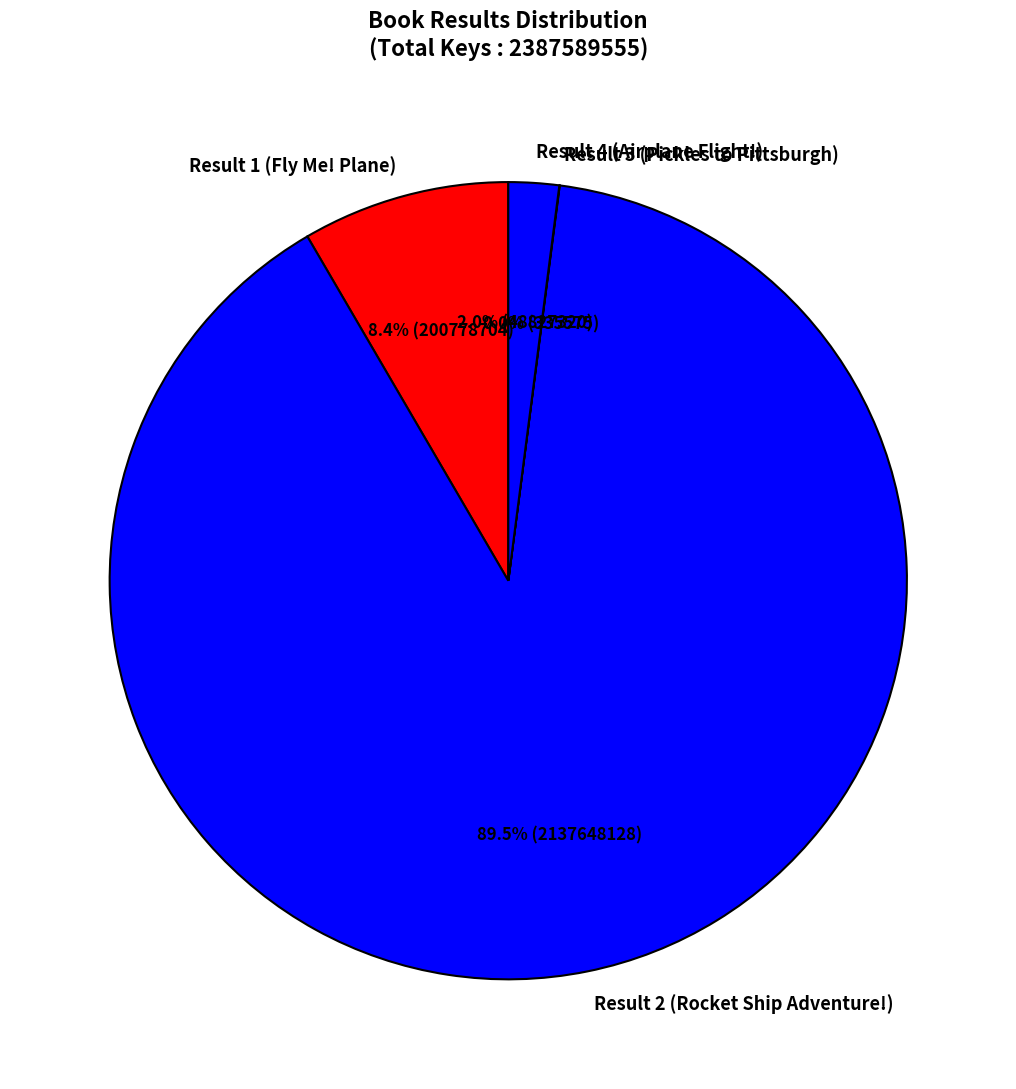

What is the majority slice?

Result 2 (Rocket Ship Adventure!)